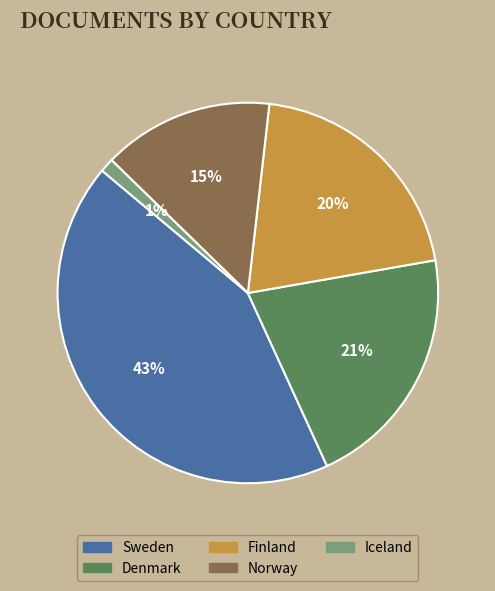

Count the number of slices in the pie.

5